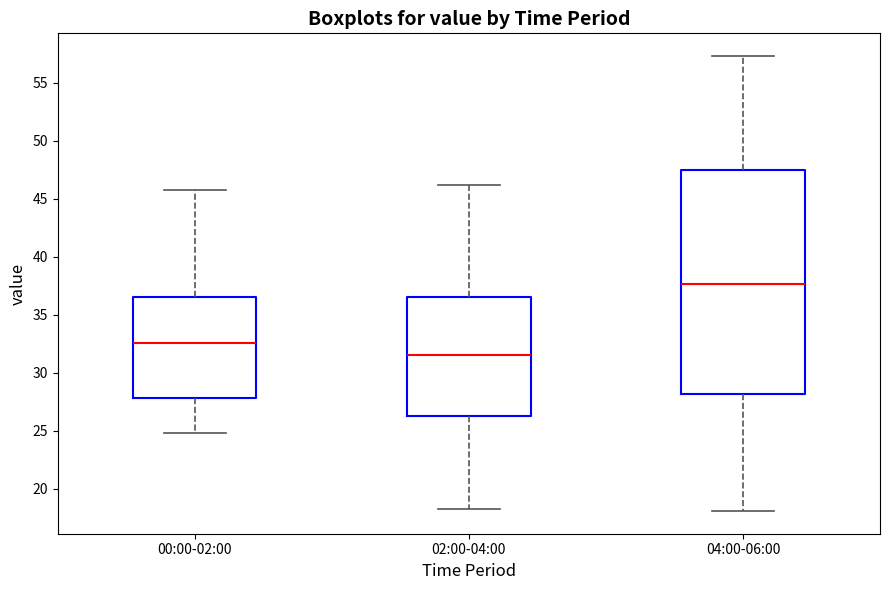

Where does the lower whisker of the box for 02:00-04:00 end on the y-axis? The values are not printed on the chart, so give them approximately, as read against the axis.

18.5